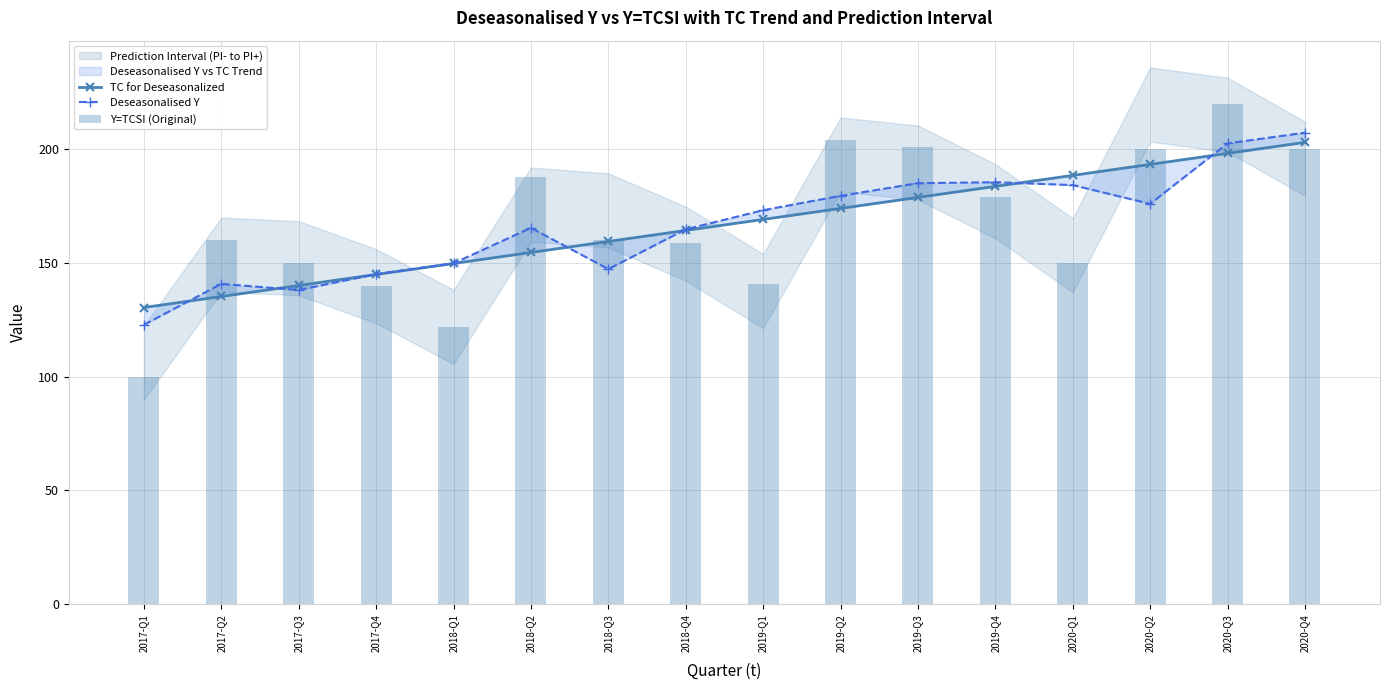

Reading right to left, transcribe all the data shown in this chart.

TC for Deseasonalized: 2020-Q4=203.1	2020-Q3=198.3	2020-Q2=193.4	2020-Q1=188.6	2019-Q4=183.7	2019-Q3=178.9	2019-Q2=174.0	2019-Q1=169.2	2018-Q4=164.4	2018-Q3=159.5	2018-Q2=154.7	2018-Q1=149.8	2017-Q4=145.0	2017-Q3=140.2	2017-Q2=135.3	2017-Q1=130.5
Deseasonalised Y: 2020-Q4=207.3	2020-Q3=202.6	2020-Q2=176.1	2020-Q1=184.3	2019-Q4=185.6	2019-Q3=185.1	2019-Q2=179.6	2019-Q1=173.3	2018-Q4=164.8	2018-Q3=147.4	2018-Q2=165.5	2018-Q1=149.9	2017-Q4=145.1	2017-Q3=138.2	2017-Q2=140.9	2017-Q1=122.9
Y=TCSI (Original): 2020-Q4=200.0	2020-Q3=220.0	2020-Q2=200.0	2020-Q1=150.0	2019-Q4=179.0	2019-Q3=201.0	2019-Q2=204.0	2019-Q1=141.0	2018-Q4=159.0	2018-Q3=160.0	2018-Q2=188.0	2018-Q1=122.0	2017-Q4=140.0	2017-Q3=150.0	2017-Q2=160.0	2017-Q1=100.0